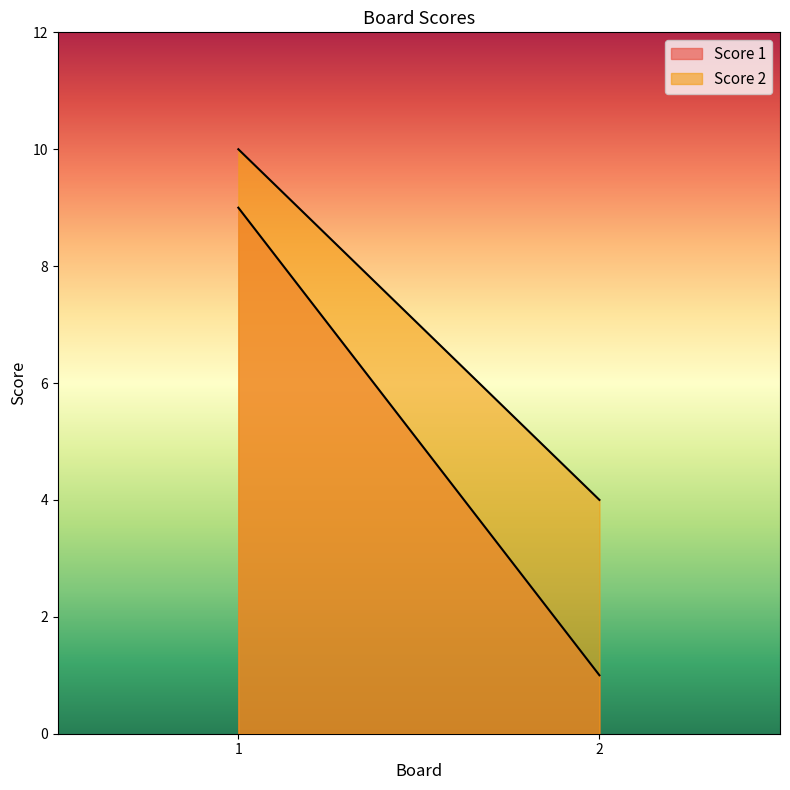

What is the value of the Score 1 point at the 1st from the left?

9